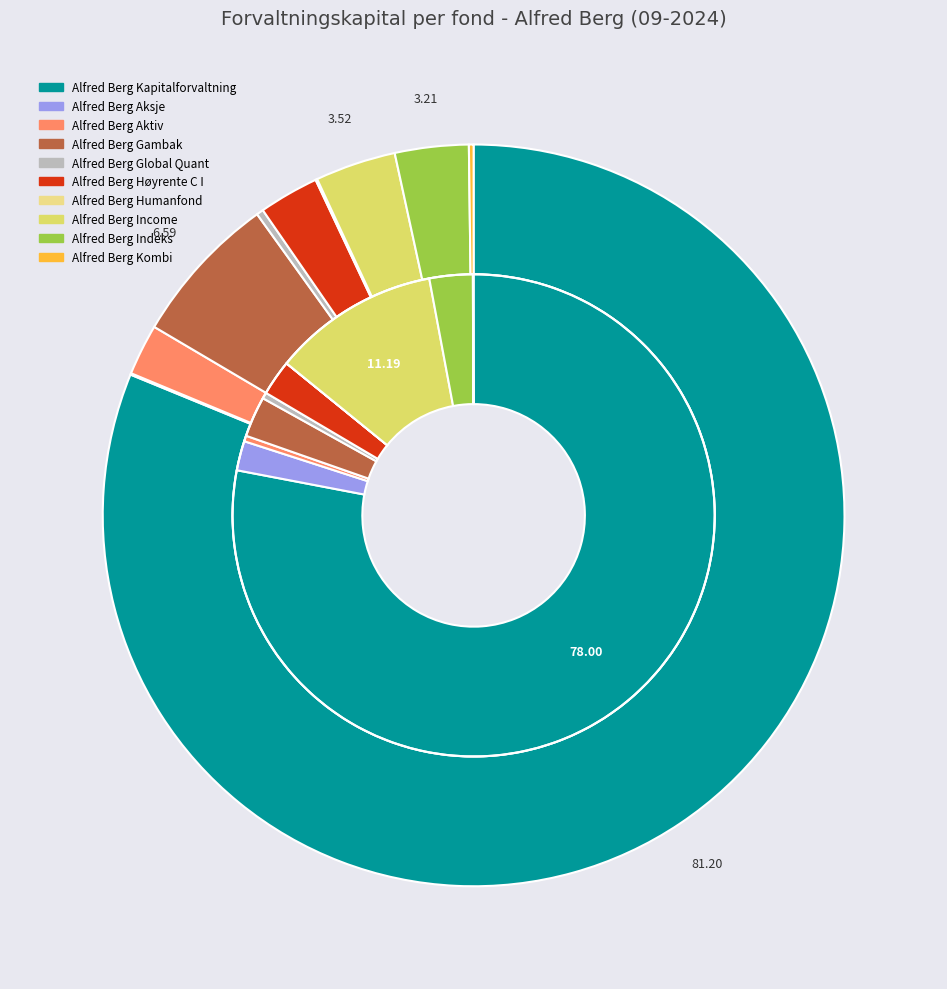

Which category has the smallest portion of the pie?

Alfred Berg Humanfond